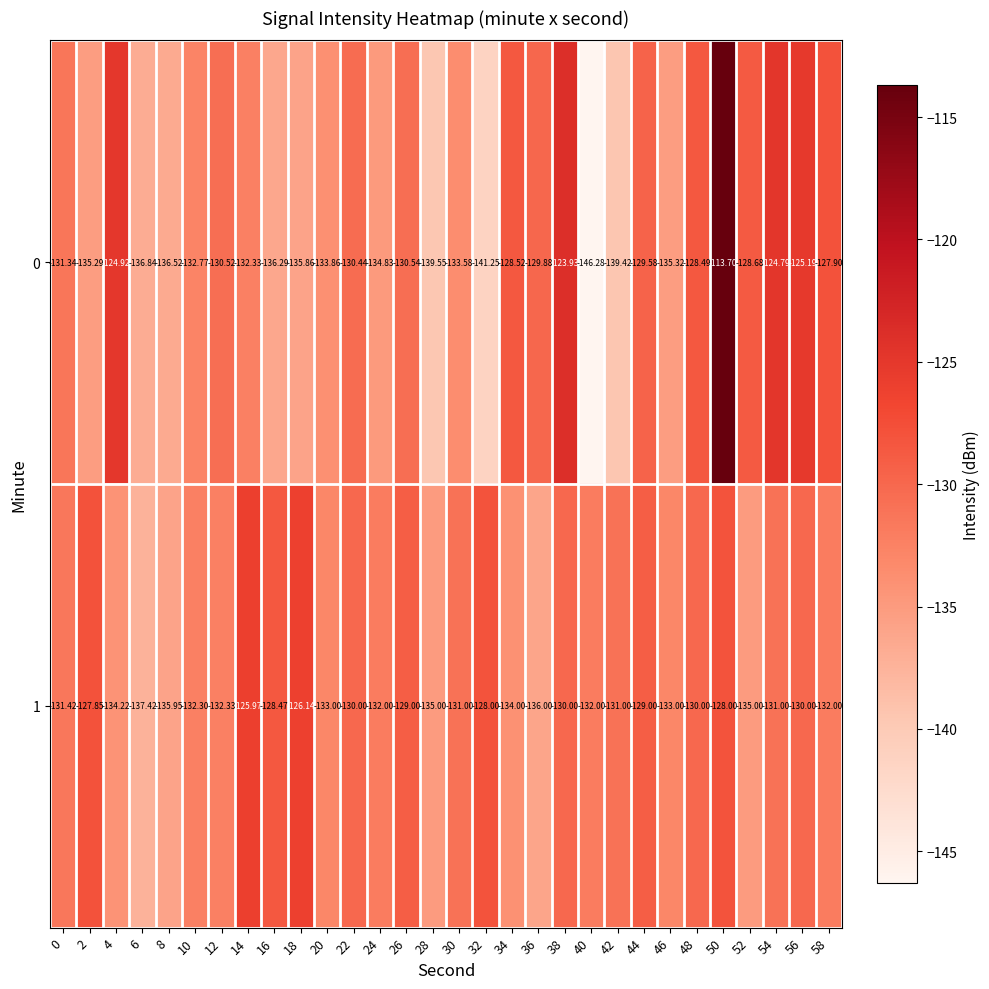

Which series has the largest total across all categories?

1